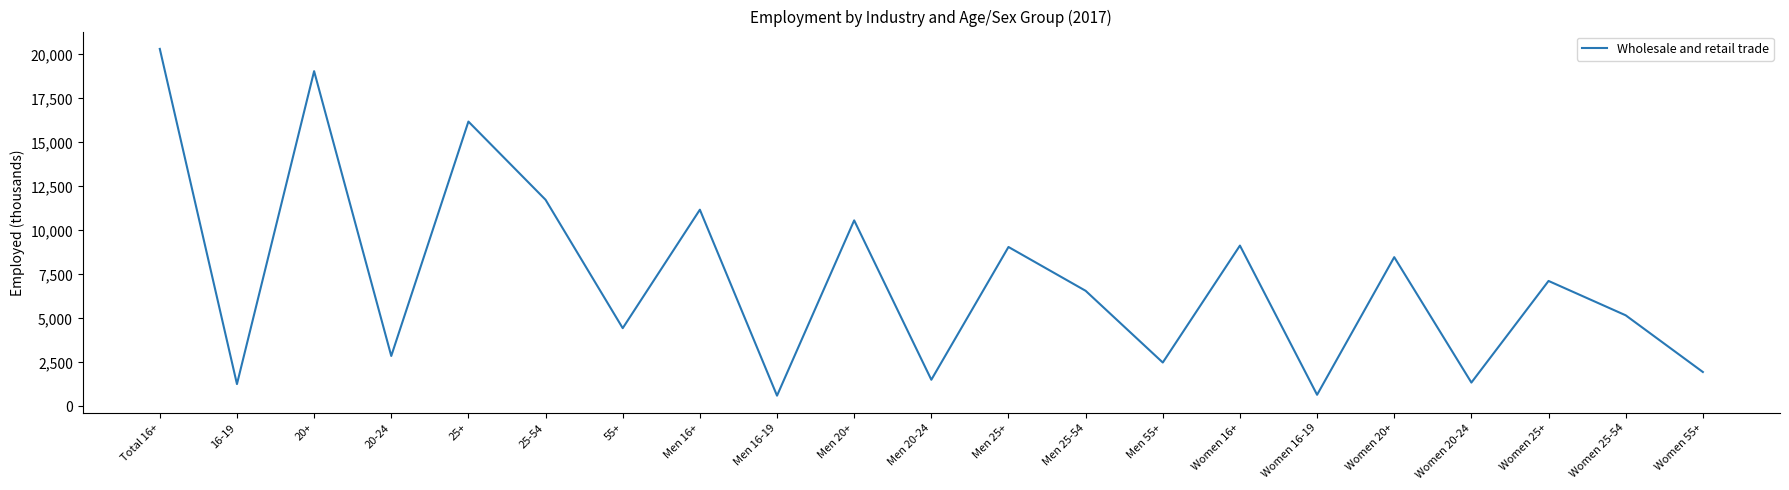

What is the change in value from 20-24 to Men 25+?

+6193